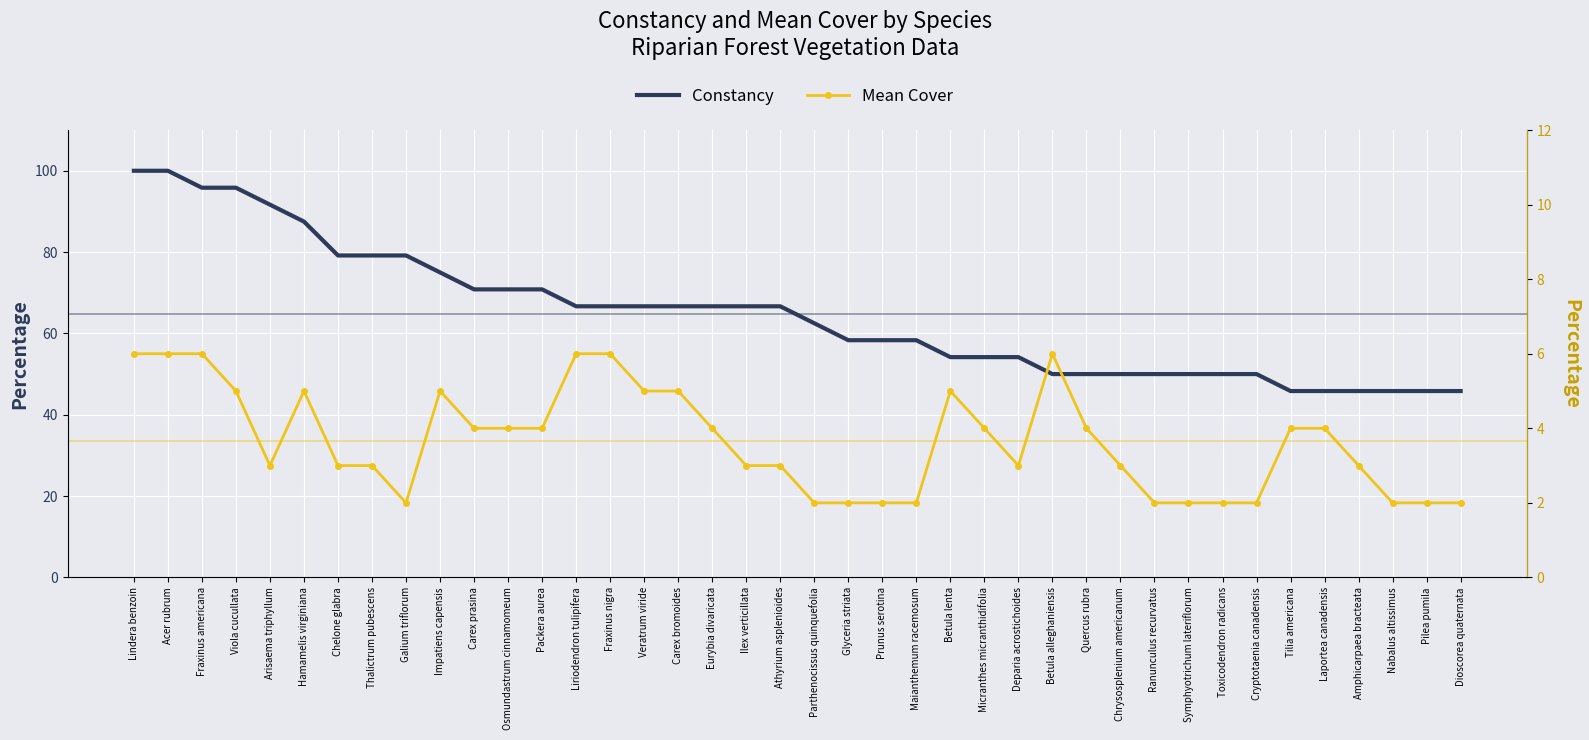

Between Lindera benzoin and Thalictrum pubescens, which series saw the biggest shift?

Constancy